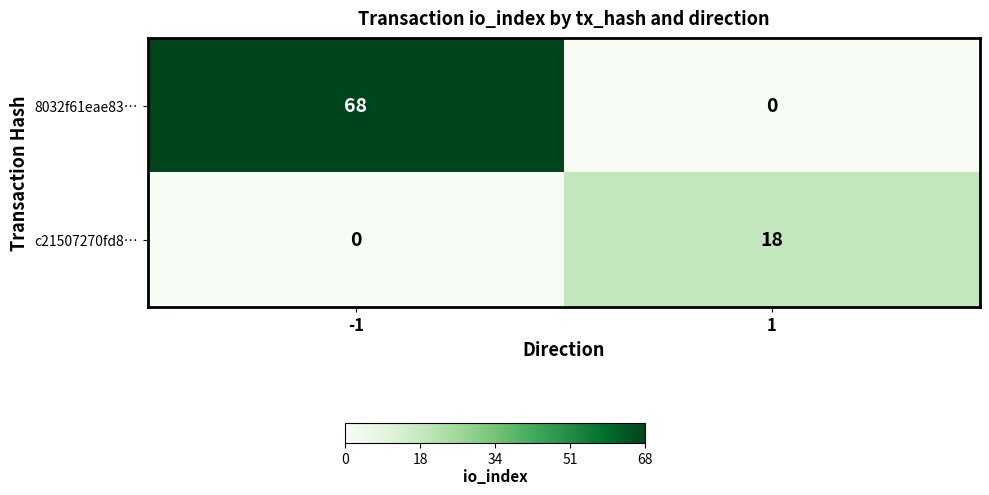

The 8032f61eae83… series shows 68 at -1. True or false?

True